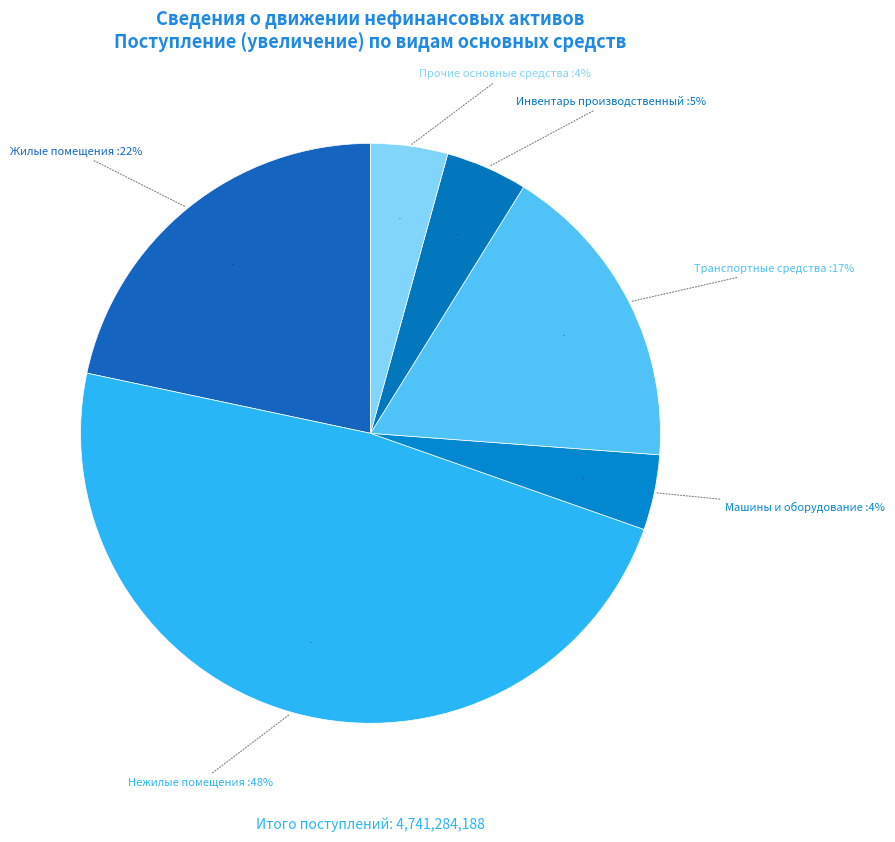

Count the number of slices in the pie.

6